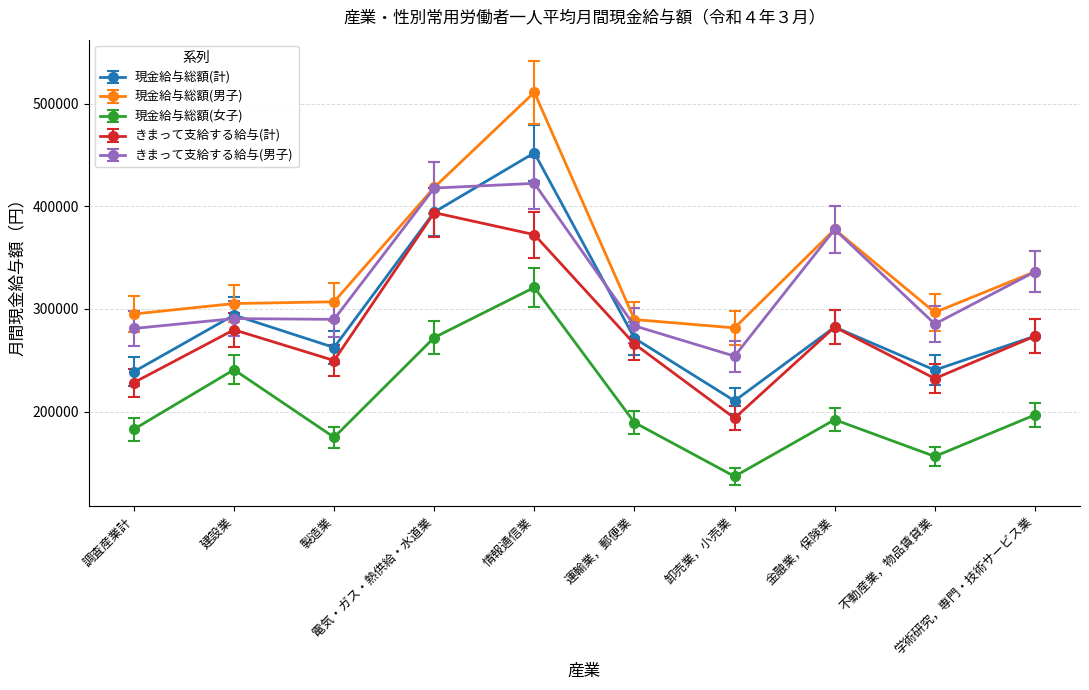

What is the value of the きまって支給する給与(計) point at the 8th from the left?

282363